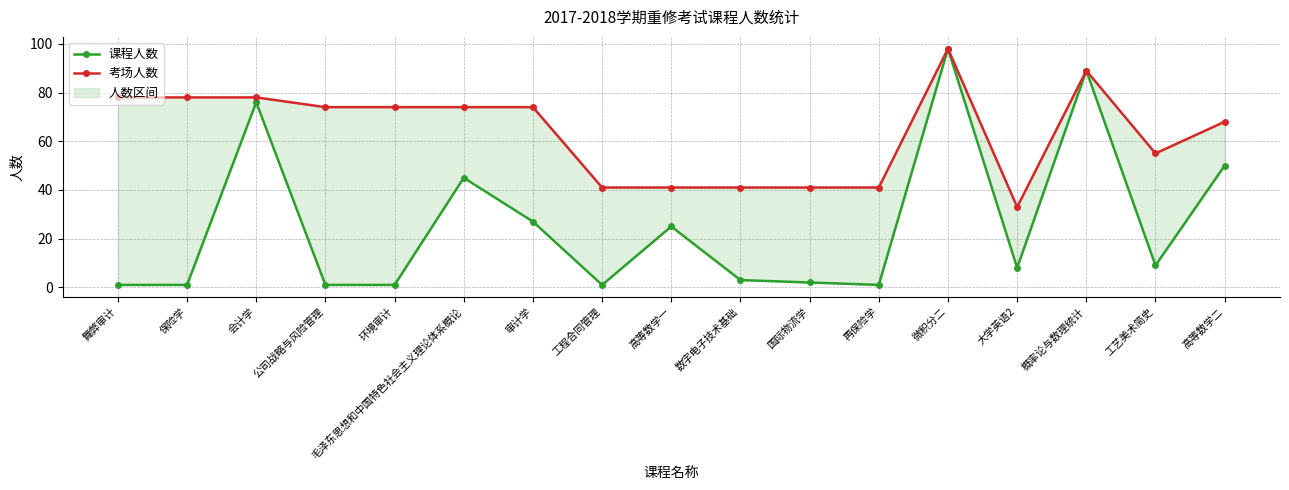

Where is 课程人数 nearest to the value 49?

高等数学二